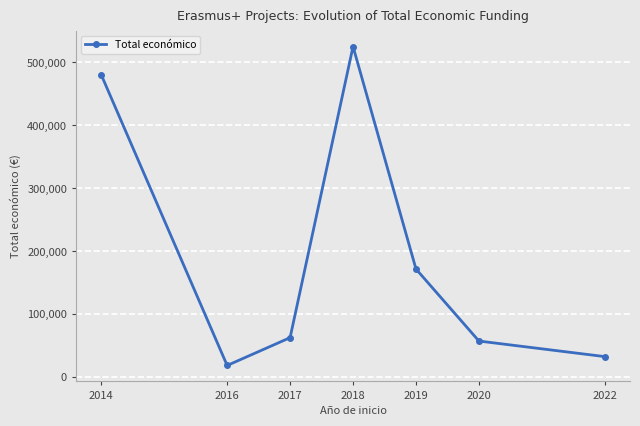

Rank the categories by value from lowest to highest.

2016, 2022, 2020, 2017, 2019, 2014, 2018